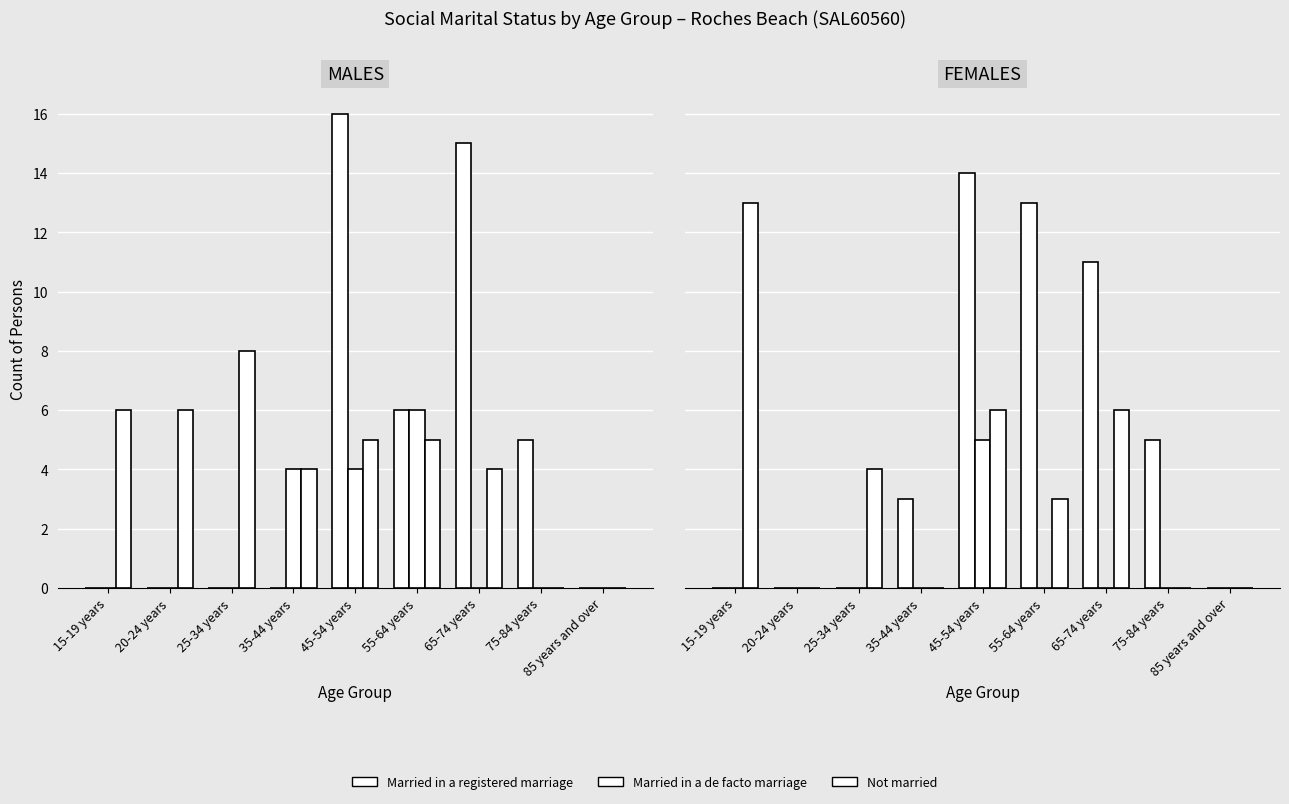

The value of Married in a de facto marriage at 85 years and over is 0. True or false?

True